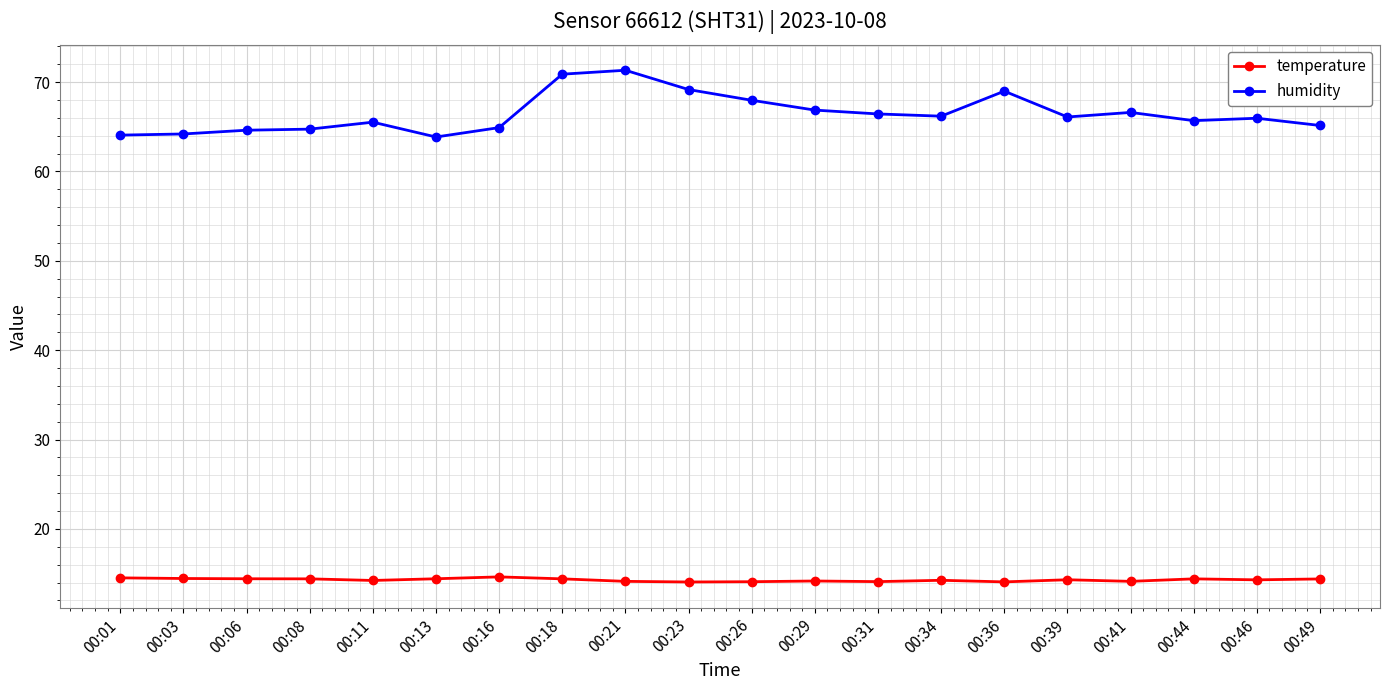

Is the value of humidity at 00:41 greater than the value of temperature at 00:26?

Yes